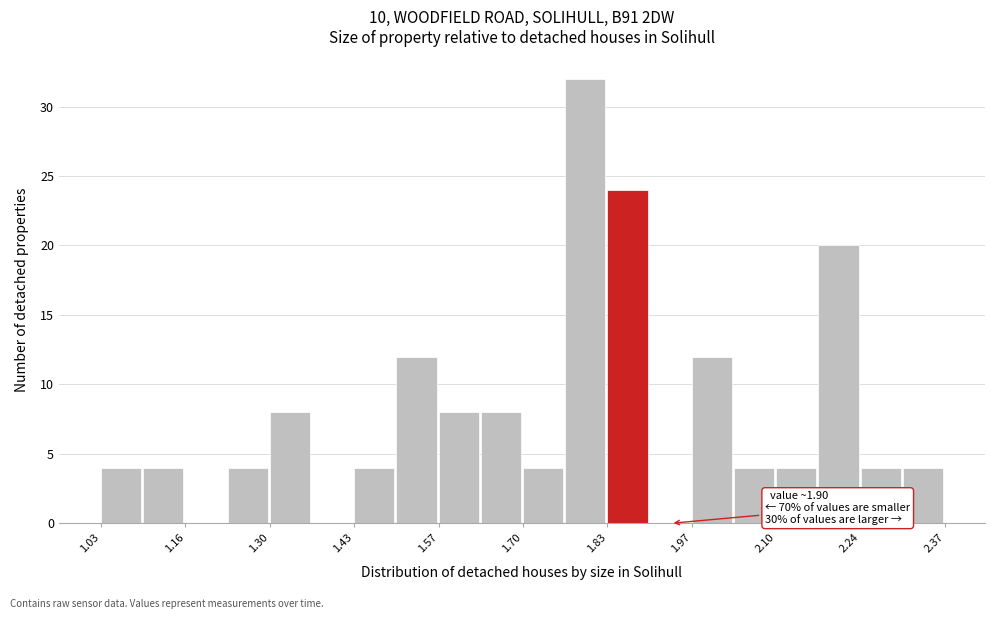

Read against the x-axis, roughly where is the centre of the tallest bar?

1.80